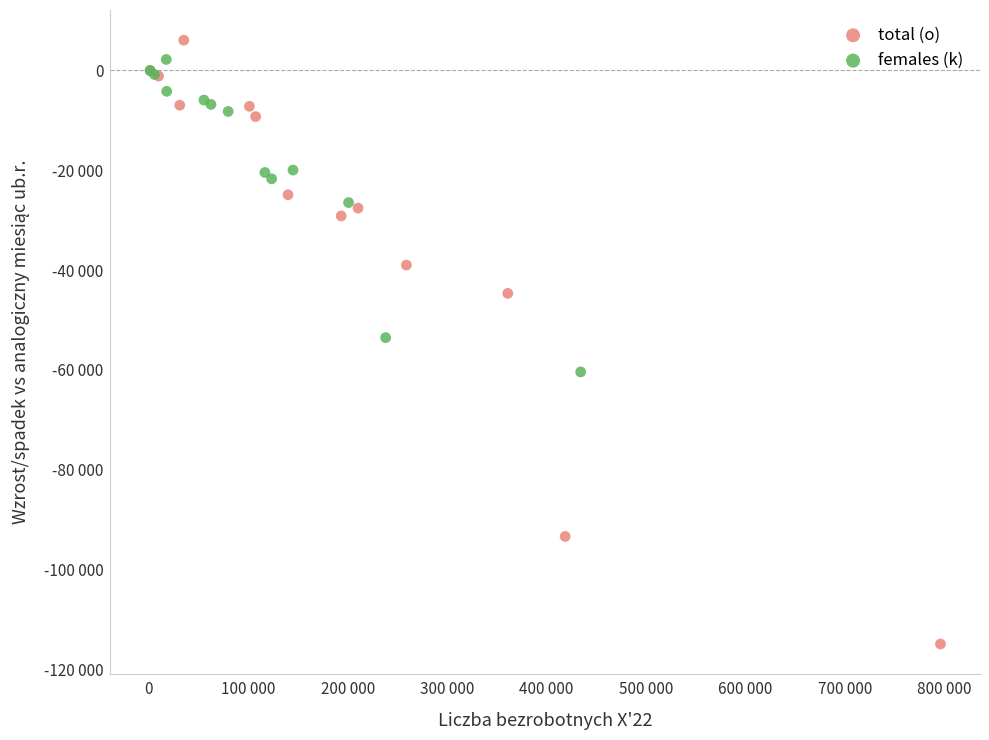

What are all the series names shown in the legend?

total (o), females (k)